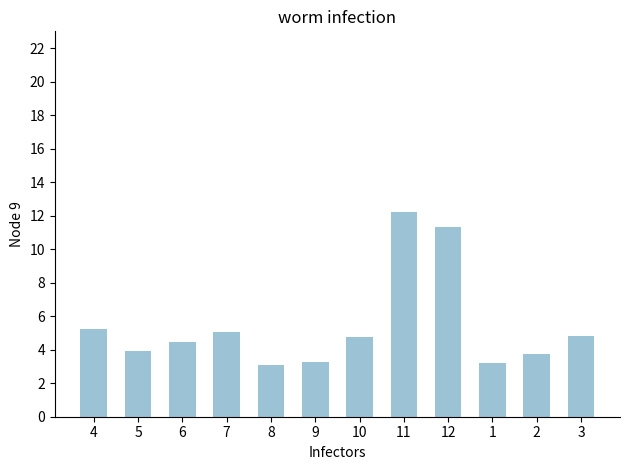

What is the change in value from 11 to 3?

-7.4